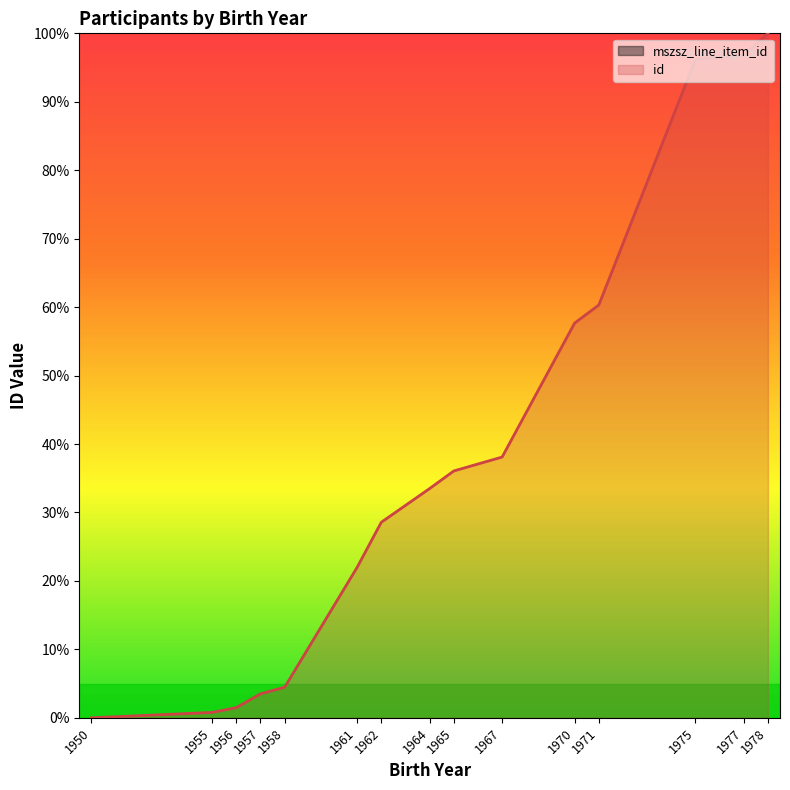

True or false: the data shows 60.1 at 1965.

False